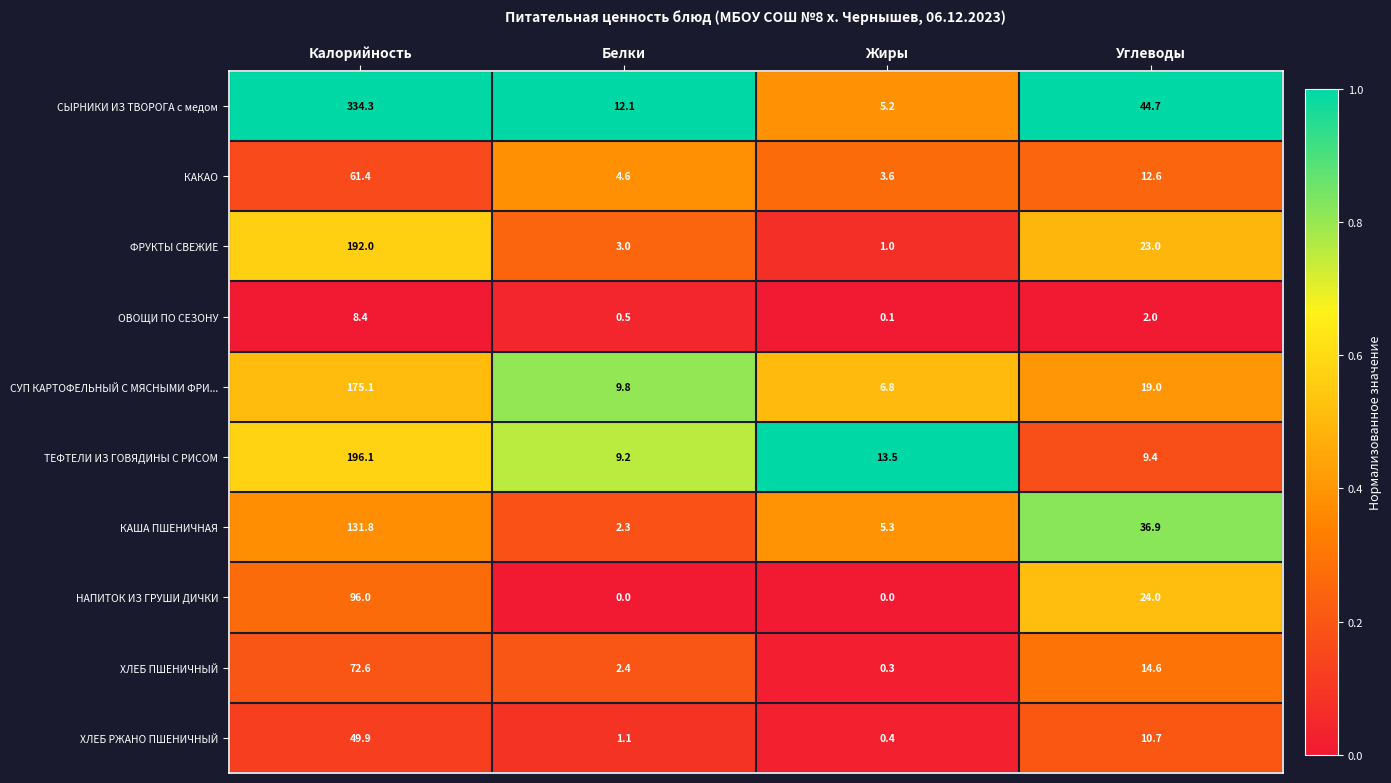

How many distinct data groups are displayed?

10